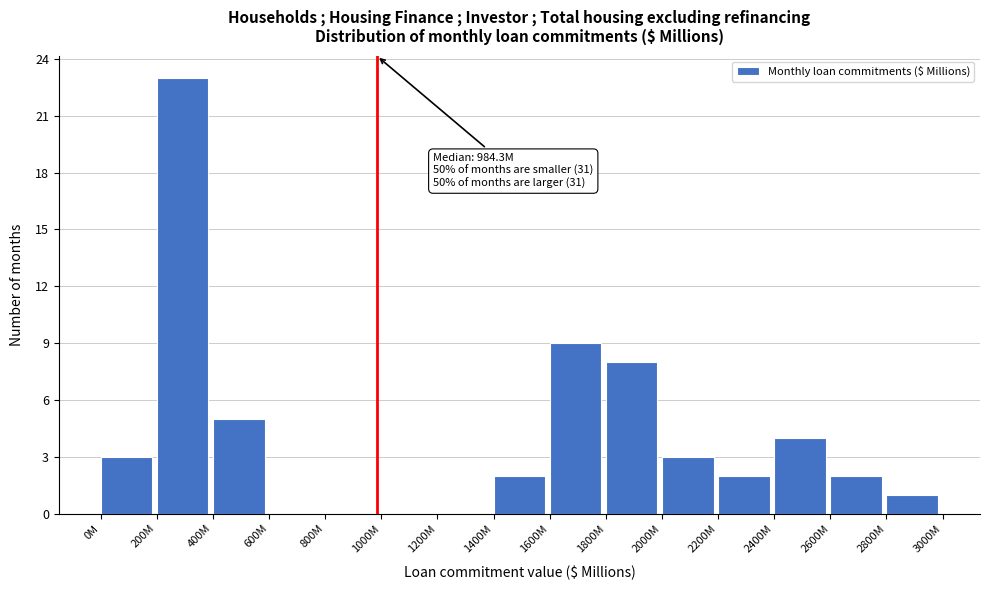

Reading left to right, extract all data points from this chart.

0M=3	200M=23	400M=5	600M=0	800M=0	1000M=0	1200M=0	1400M=2	1600M=9	1800M=8	2000M=3	2200M=2	2400M=4	2600M=2	2800M=1